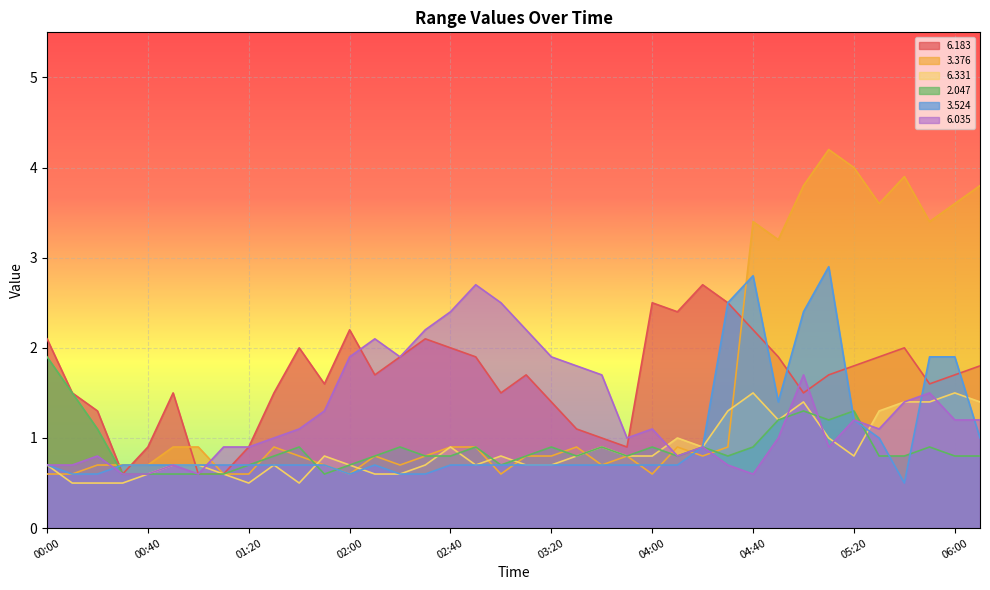

At which category does   6.331 reach its first local peak?

01:30